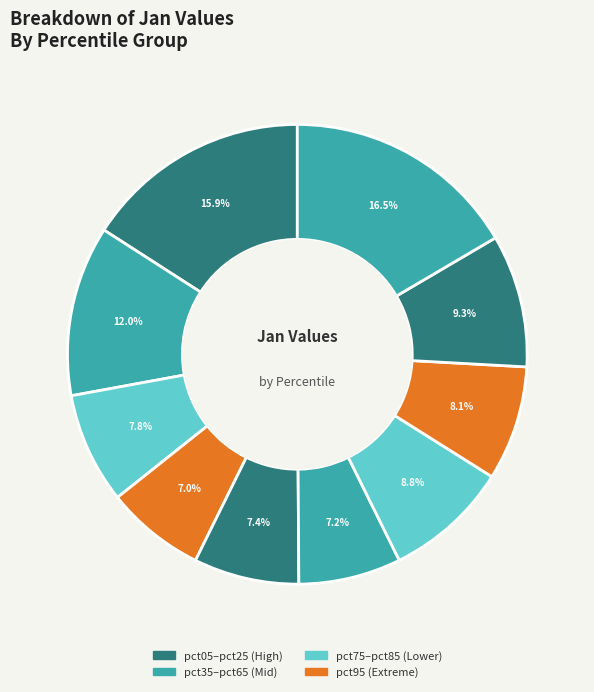

Count the number of slices in the pie.

10